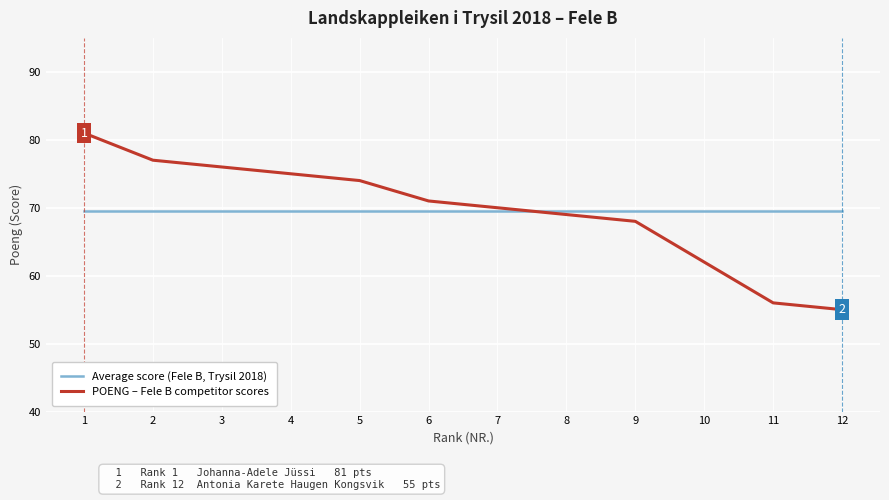

At 1, list the series in order from smallest to largest.

Average score (Fele B, Trysil 2018), POENG – Fele B competitor scores